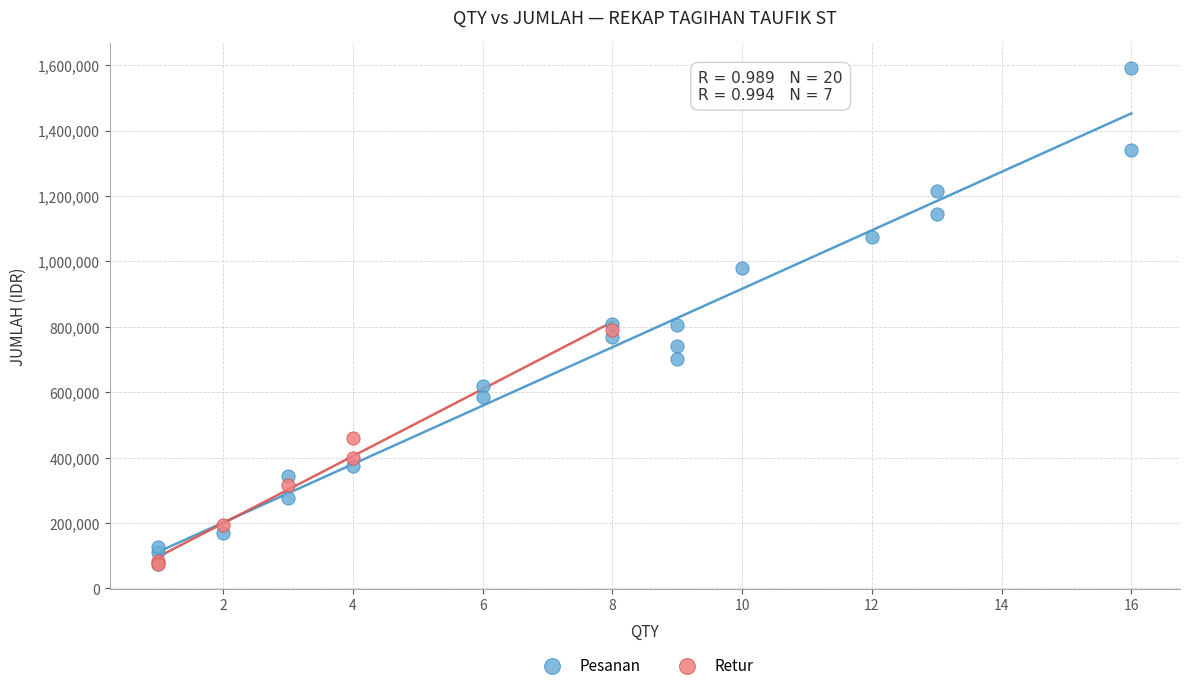

Which series has the largest Y range (max minus min)?

Pesanan